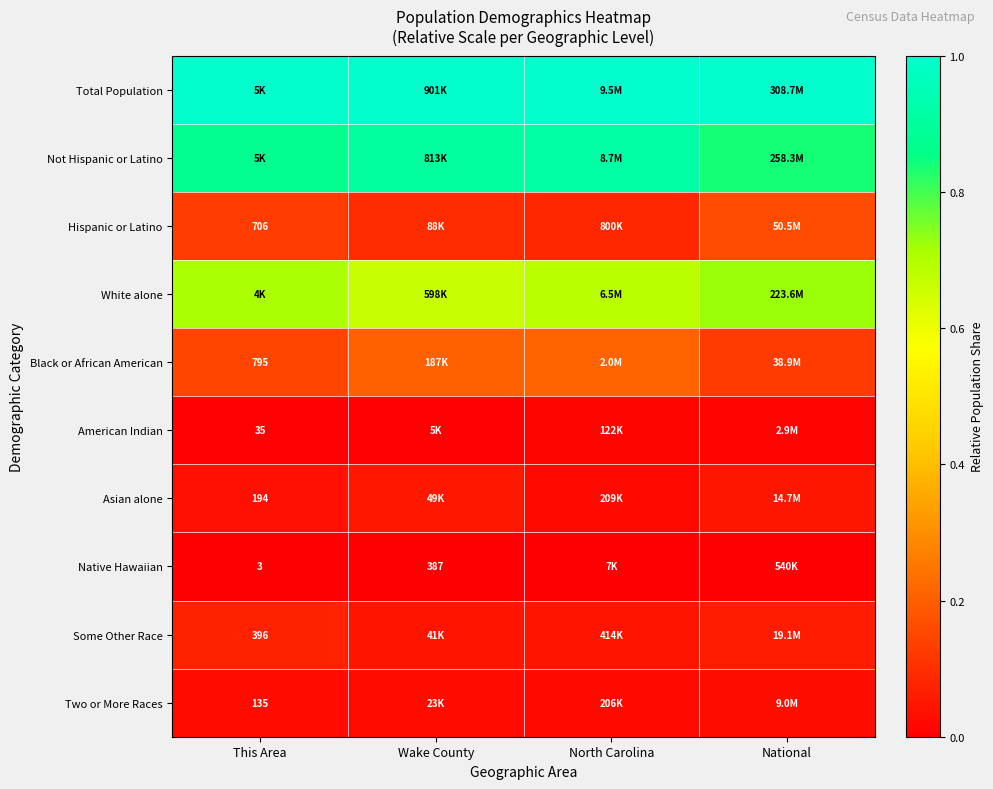

List the labels in order of Not Hispanic or Latino value, smallest first.

National, This Area, Wake County, North Carolina